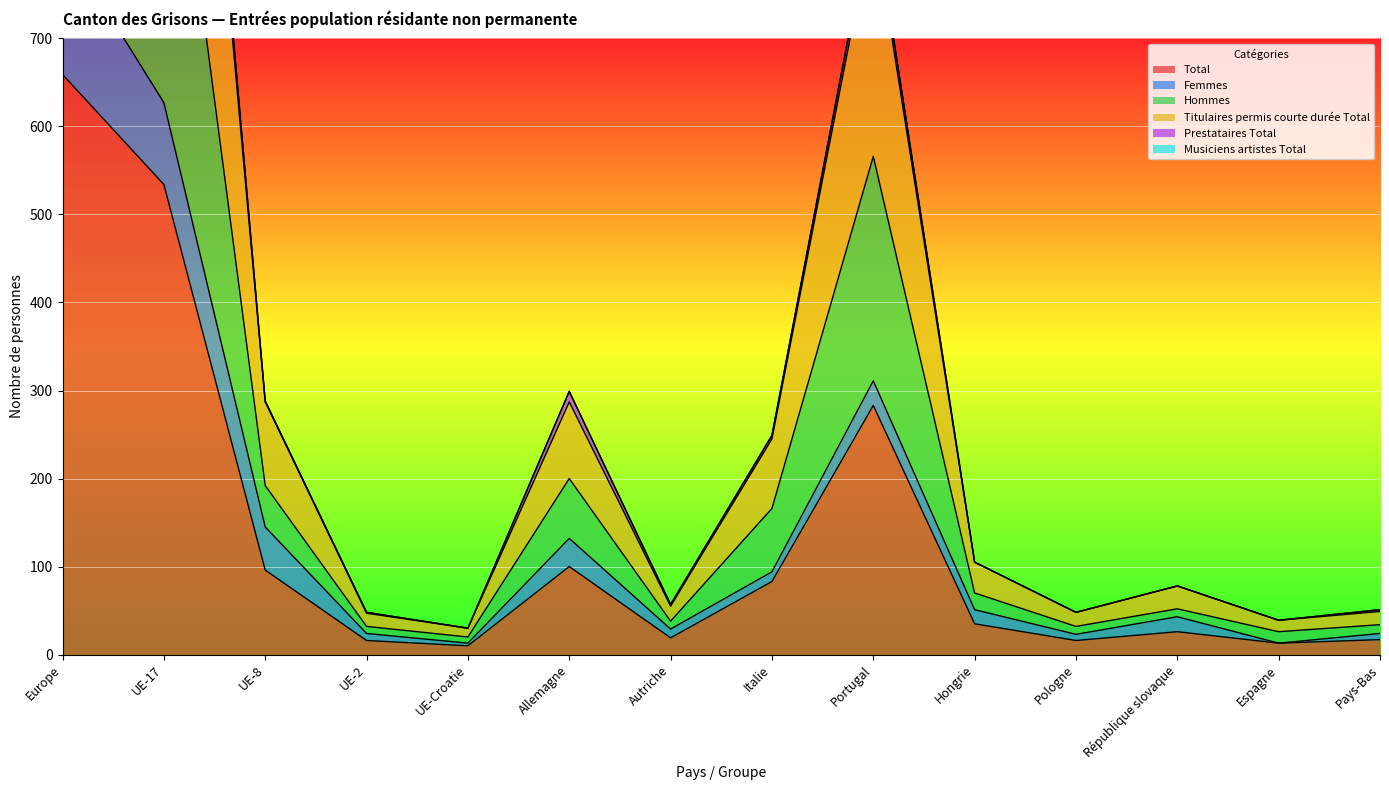

At which label does Total reach its peak?

Europe